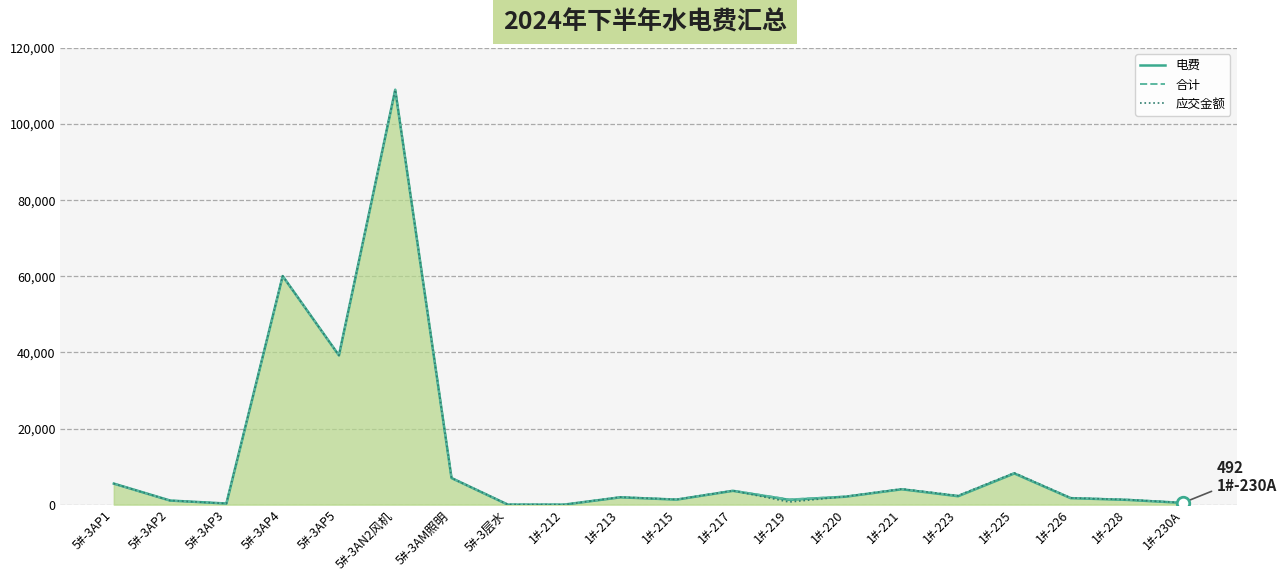

How many categories are shown in the chart?

20